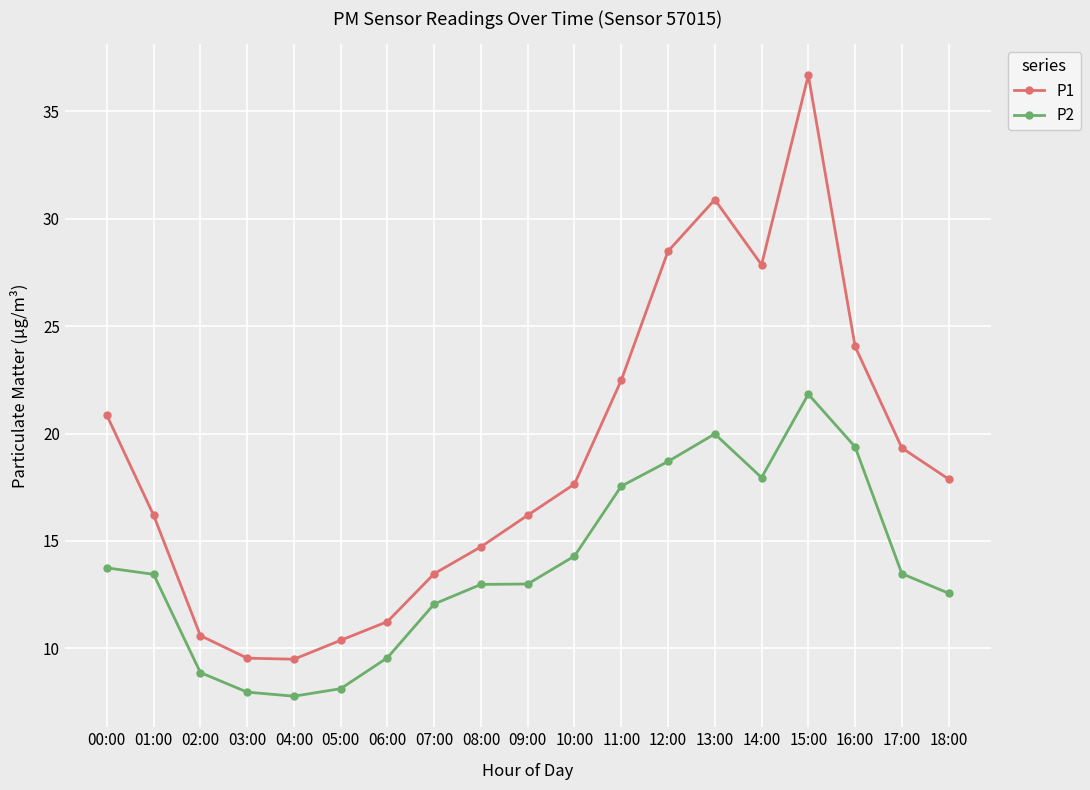

The value of P1 at 15:00 is 14.8. True or false?

False